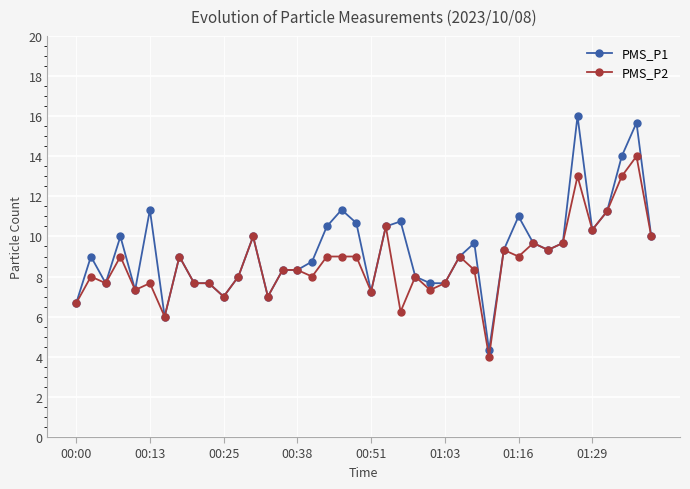

At how many categories does at least one series exceed 5?

39